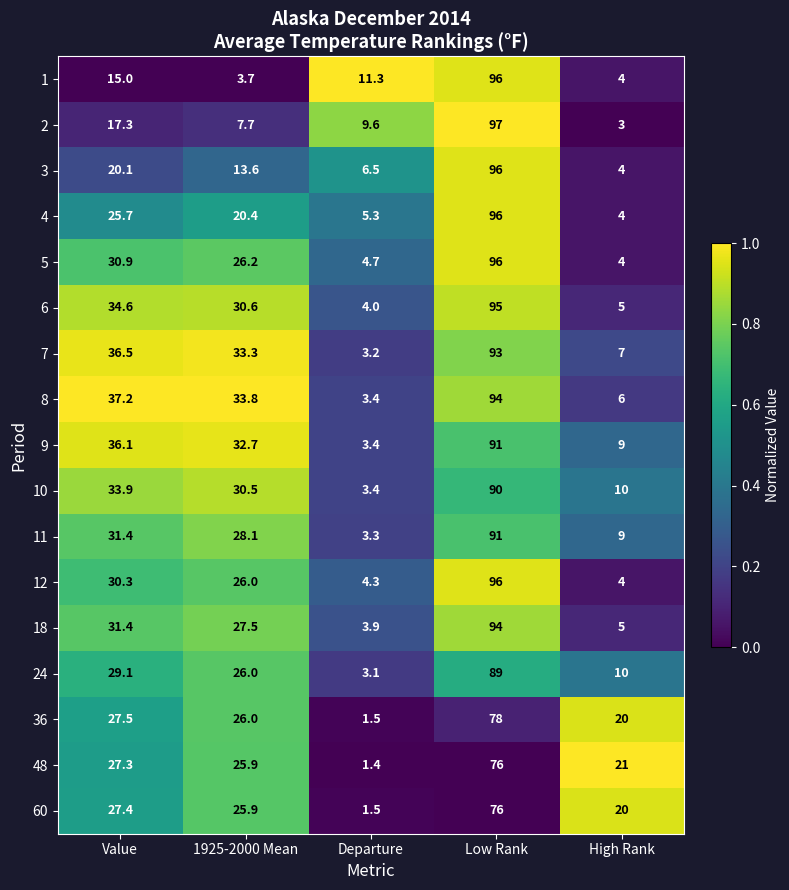

What value does the 8 series have at High Rank?

6.0